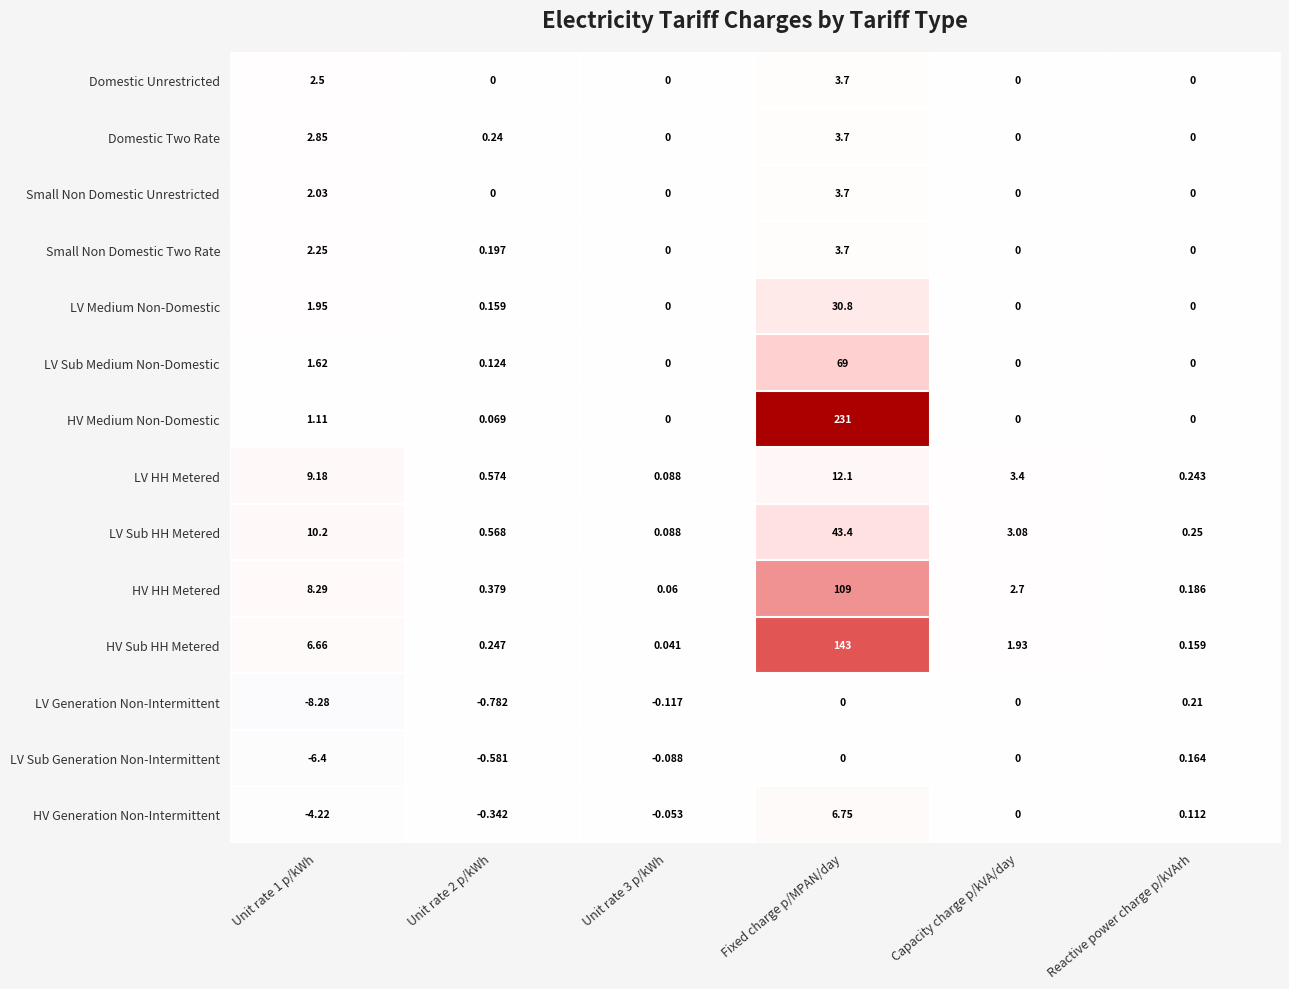

At which category is the sum across all series the highest?

Fixed charge p/MPAN/day